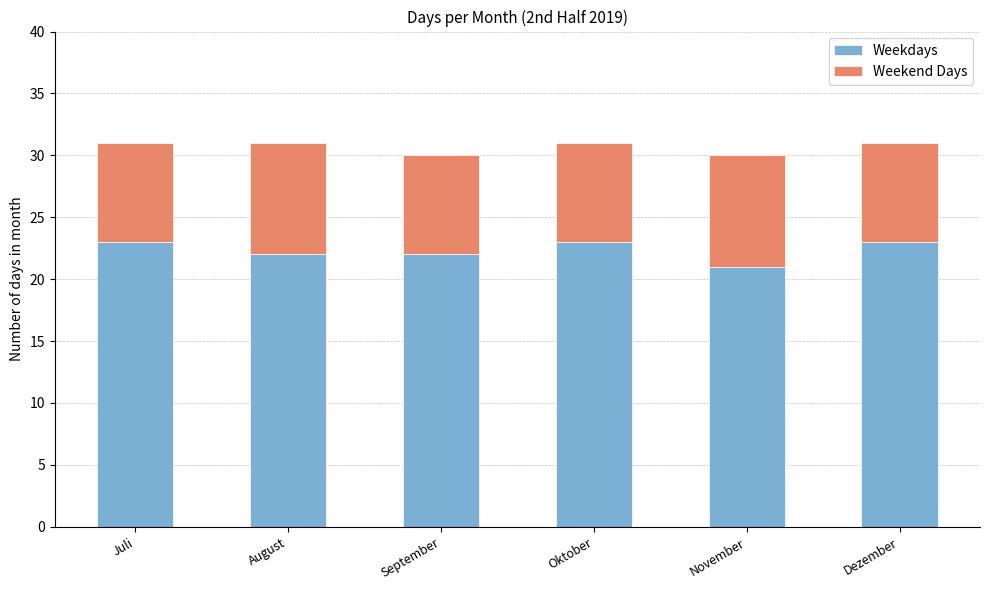

What is the minimum value for Weekdays?

21